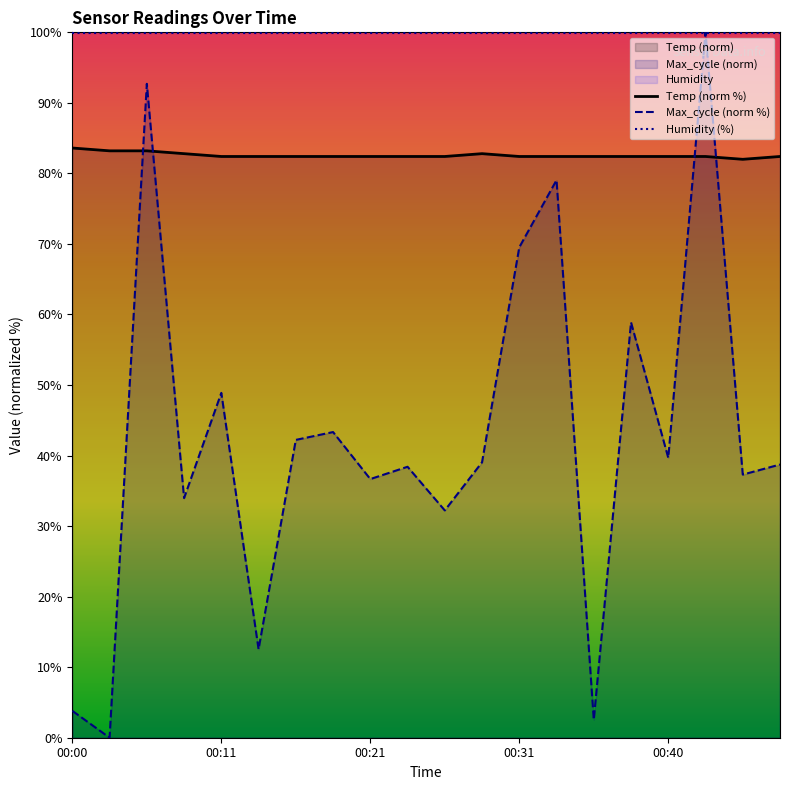

What is the value of the Humidity (%) point at the 2nd from the left?

99.9